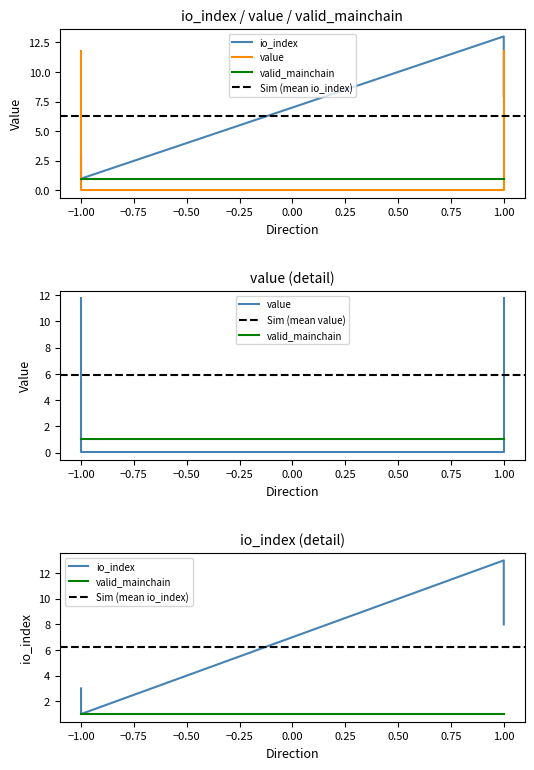

What is the sum of all io_index values?

25.0